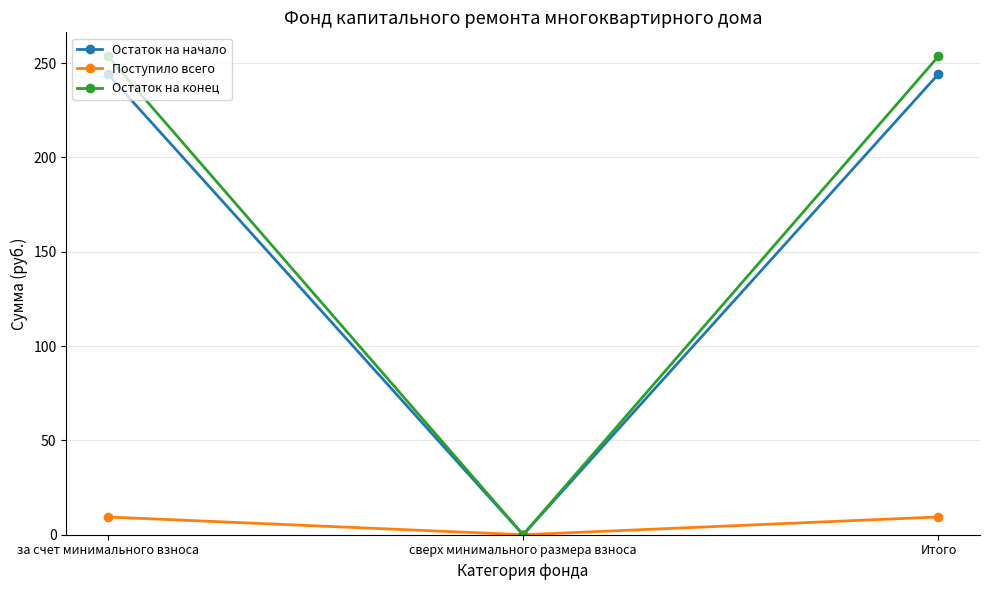

What position from the right is Итого?

1